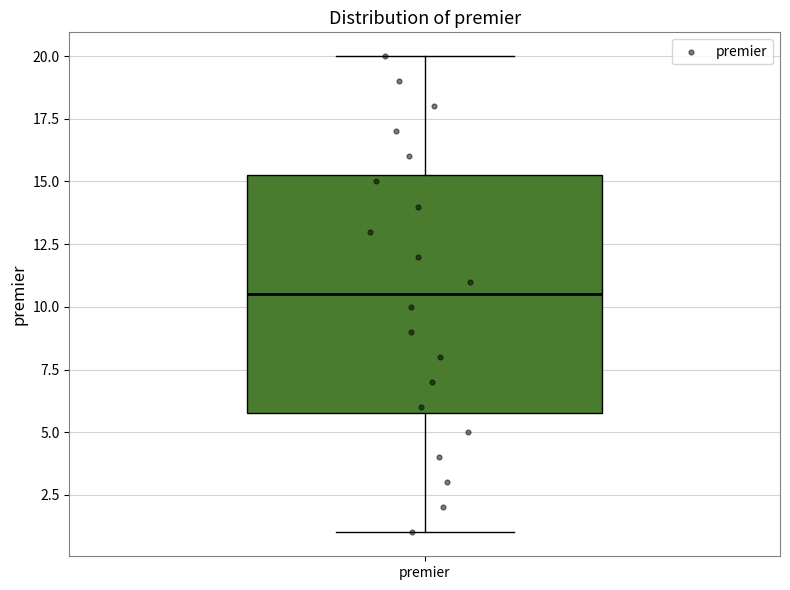

Read this box plot against the y-axis: the position of the median line, the range covered by the box, and the ends of both whiskers. The values are not printed on the chart, so give them approximately, as read against the axis.

median 10.5, box 6.0 to 15.5, whiskers 1.0 to 20.0